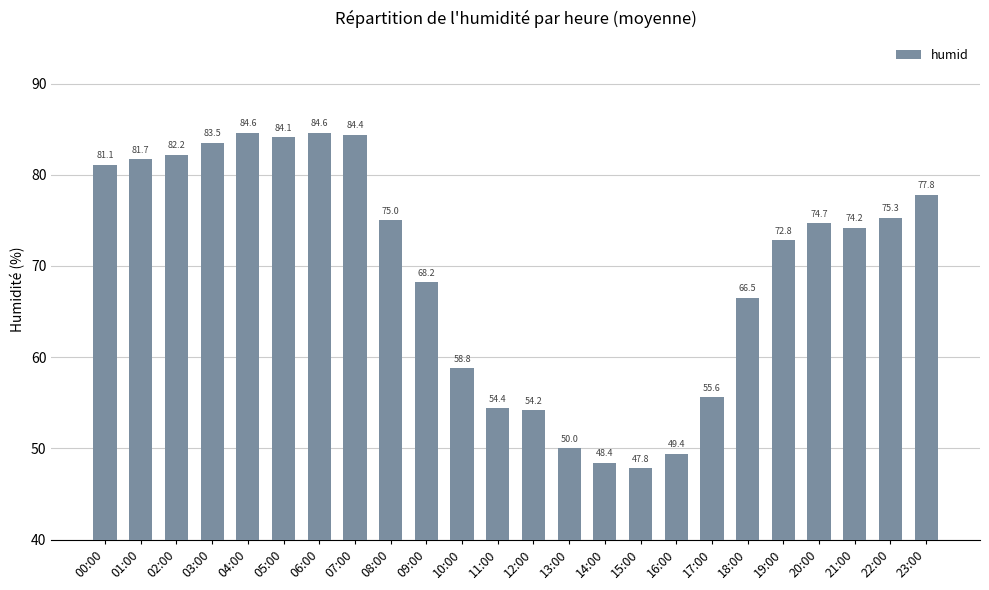

The chart shows a value of 75.3 at 22:00. True or false?

True